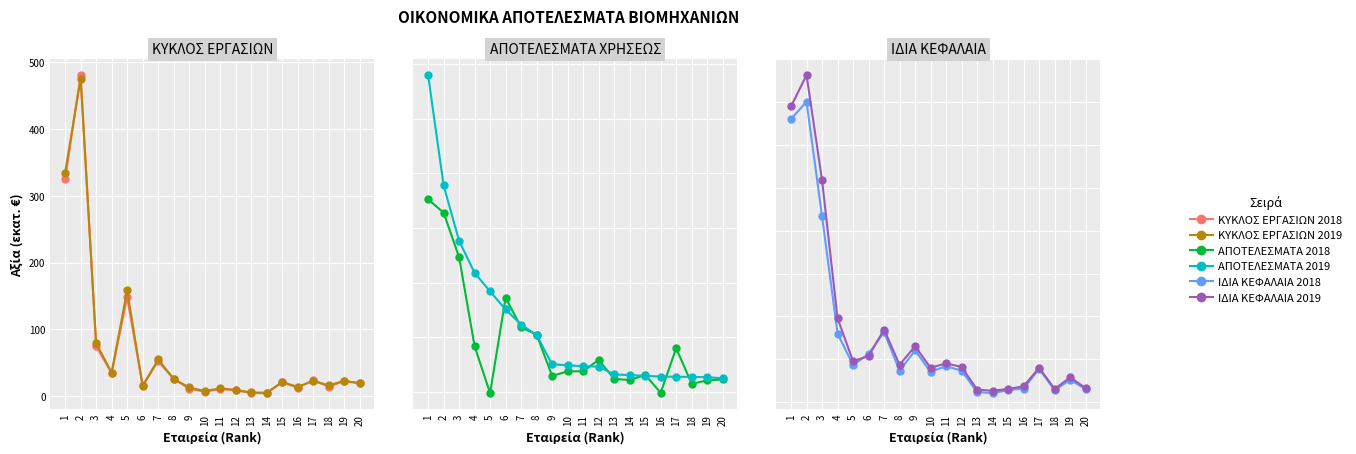

Rank the categories by ΙΔΙΑ ΚΕΦΑΛΑΙΑ 2019 value from highest to lowest.

2, 1, 3, 4, 7, 9, 6, 5, 11, 8, 12, 17, 10, 19, 16, 20, 15, 18, 13, 14